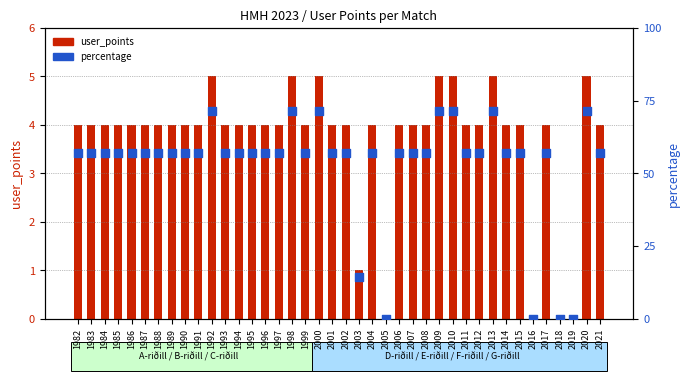

Which series contains the lowest Y value?

user_points